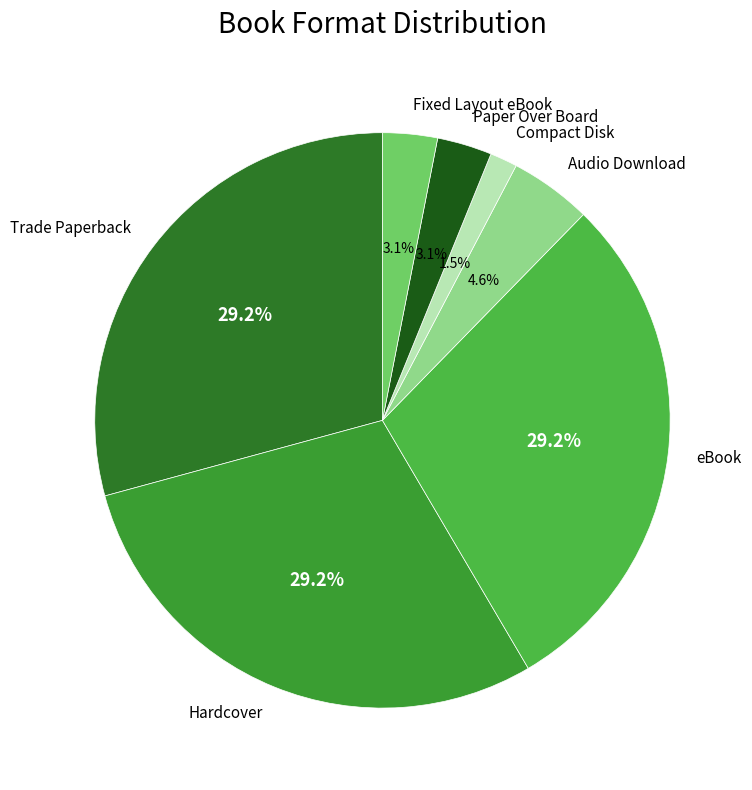

To the nearest percent, what is the combined percentage of Trade Paperback and Paper Over Board?

32%